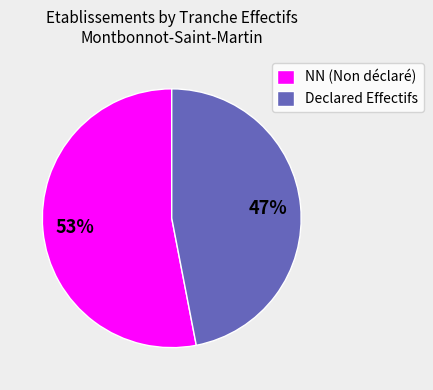

To the nearest percent, what percentage of the pie is Declared Effectifs?

47%